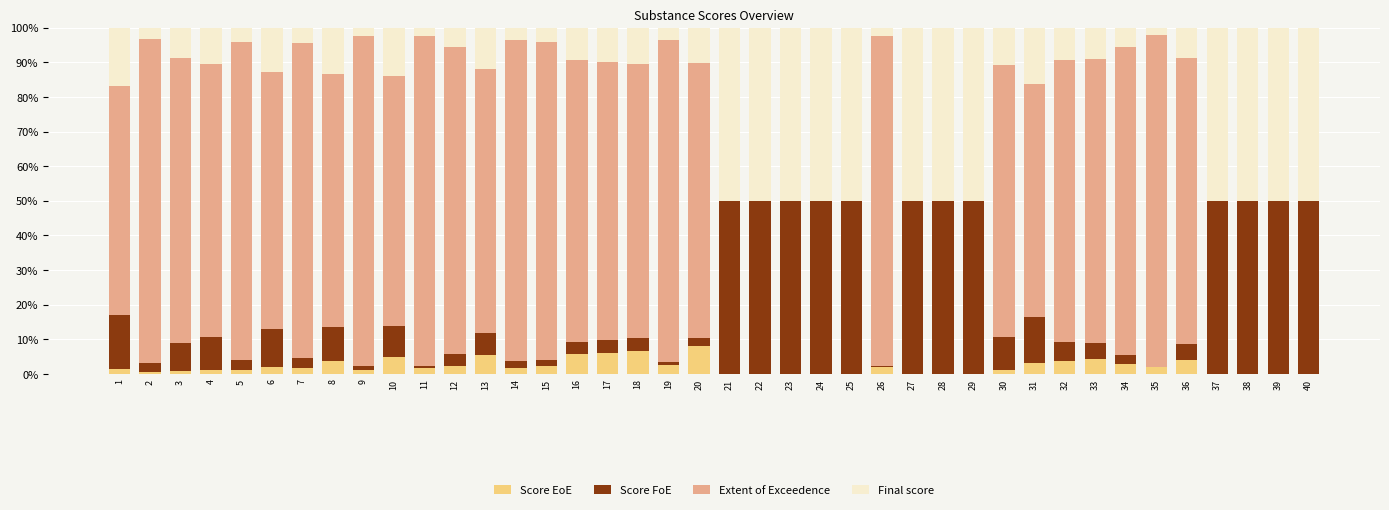

What is the sum of all Score EoE values?

85.1